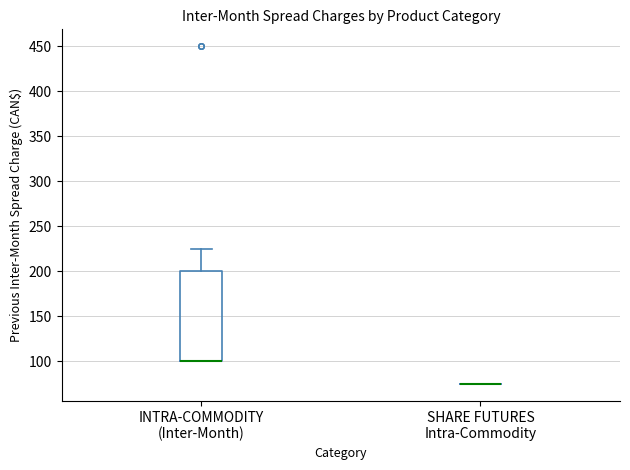

Which box is the tallest, from its lower edge to its upper edge?

INTRA-COMMODITY (Inter-Month)